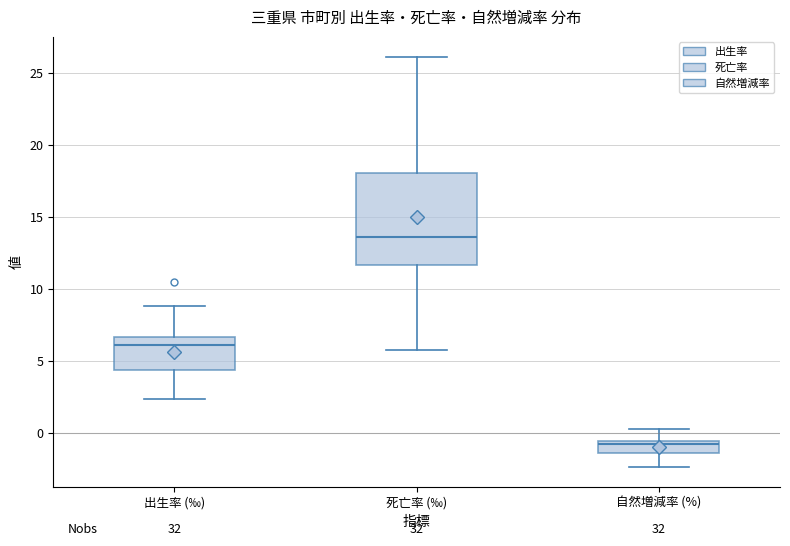

Reading left to right, read every box against the y-axis: the position of its median line, the range the box covers, and the ends of its whiskers. The values are not printed on the chart, so give them approximately, as read against the axis.

出生率 (‰): median 6.0, box 4.5 to 6.5, whiskers 2.5 to 9.0
死亡率 (‰): median 13.5, box 11.5 to 18.0, whiskers 6.0 to 26.0
自然増減率 (%): median -1.0, box -1.5 to -0.5, whiskers -2.5 to 0.5